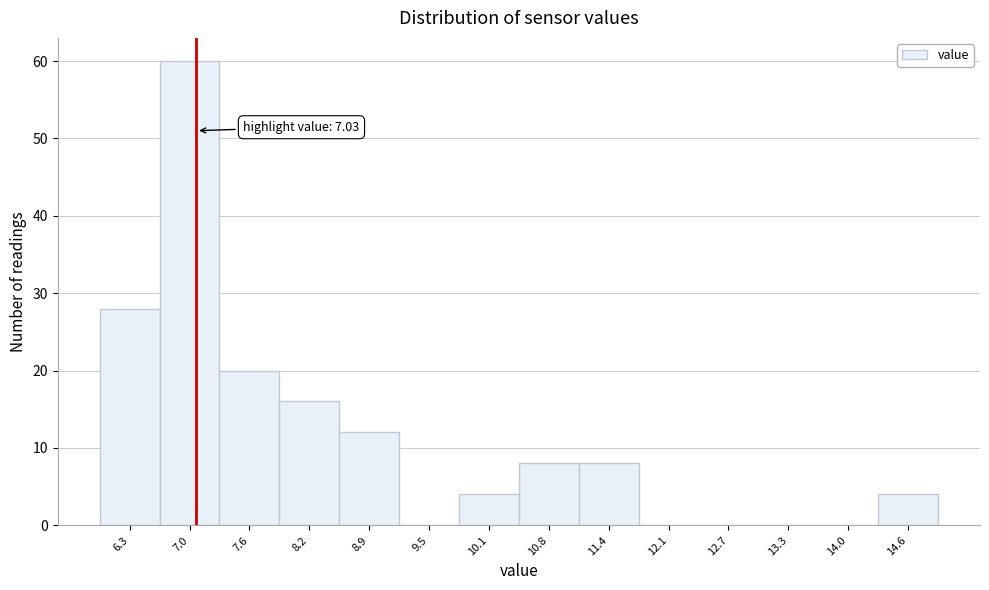

Over which range of the x-axis is the bar tallest?

6.6 to 7.3